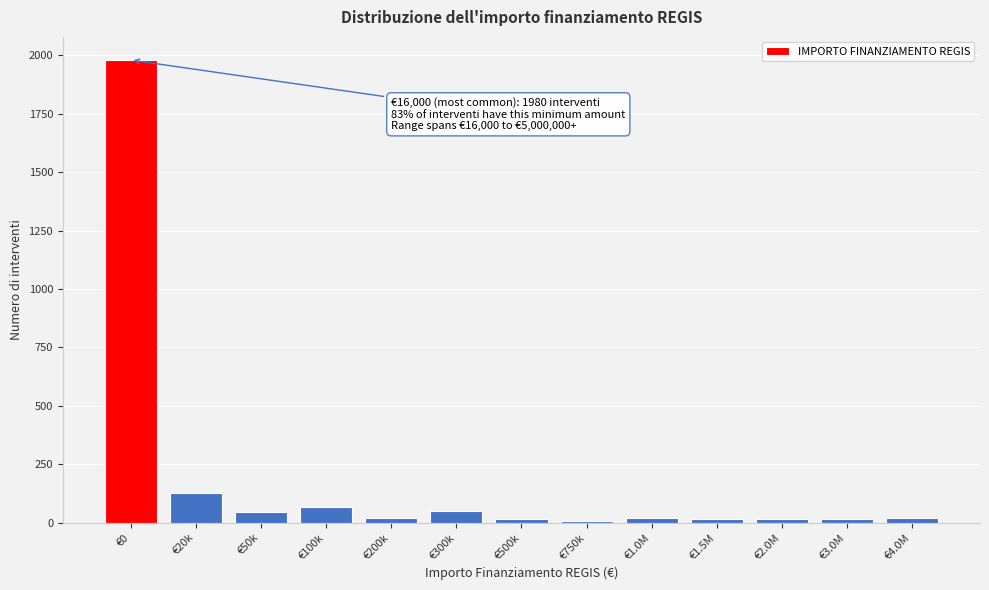

At which label is the value closest to 993?

€20k